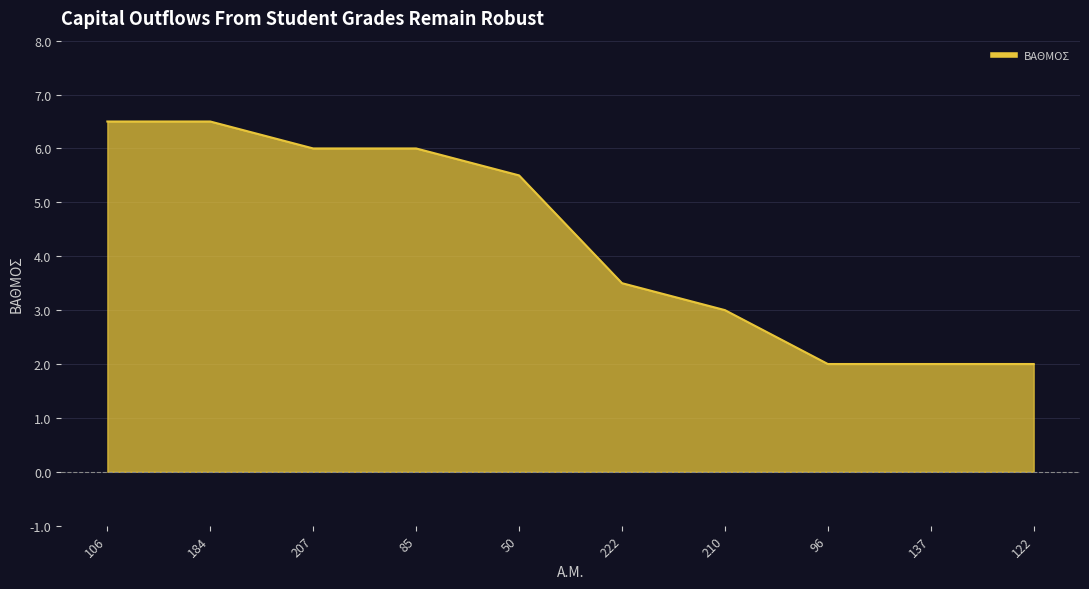

At which label is the value closest to 4?

222